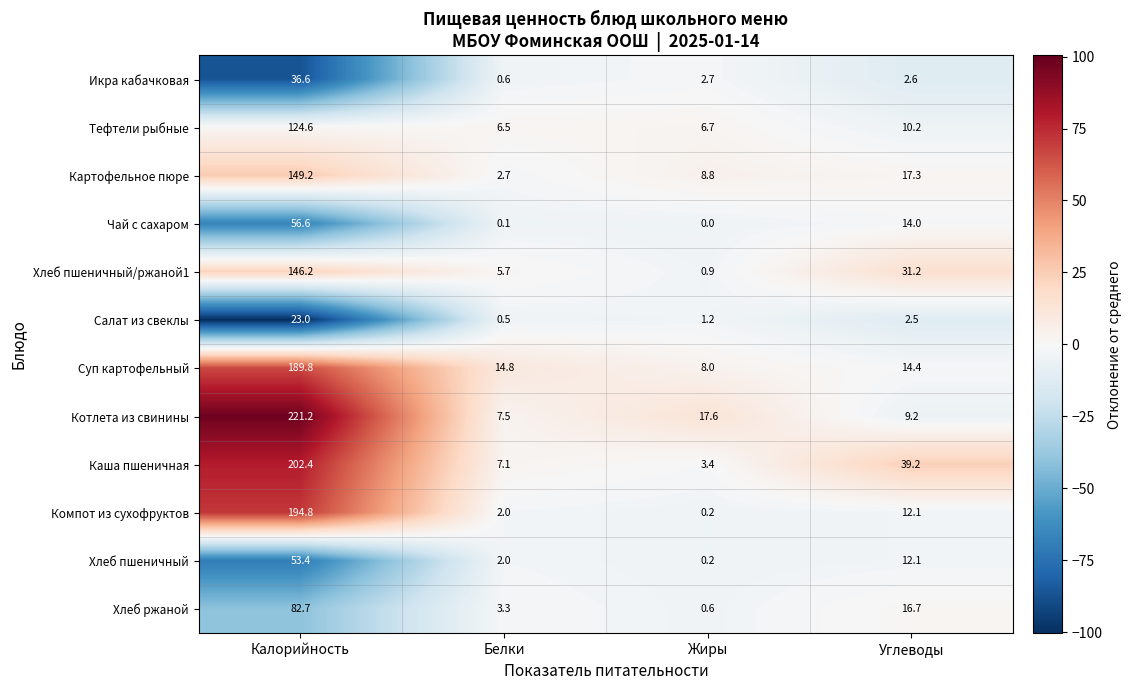

List the series in order of their peak value, highest first.

Котлета из свинины, Каша пшеничная, Компот из сухофруктов, Суп картофельный, Картофельное пюре, Хлеб пшеничный/ржаной1, Тефтели рыбные, Хлеб ржаной, Чай с сахаром, Хлеб пшеничный, Икра кабачковая, Салат из свеклы